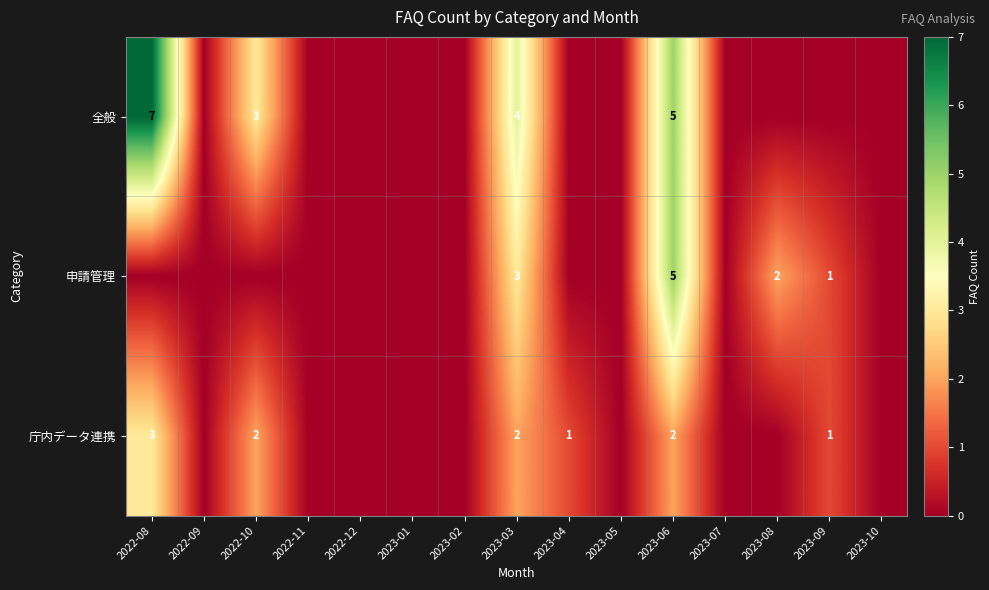

Is it true that 全般 equals 7 at 2022-08?

True